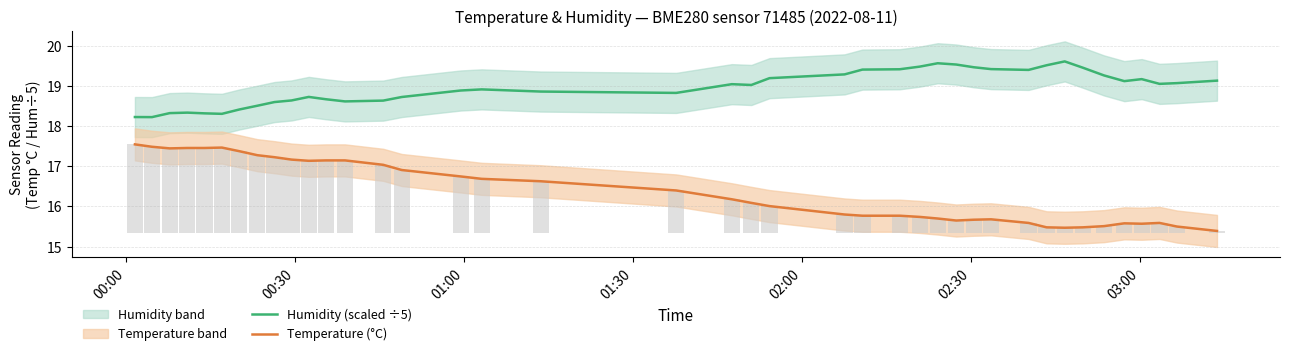

Is the value of Temperature (°C) at 24 greater than the value of Humidity (scaled ÷5) at 15?

No